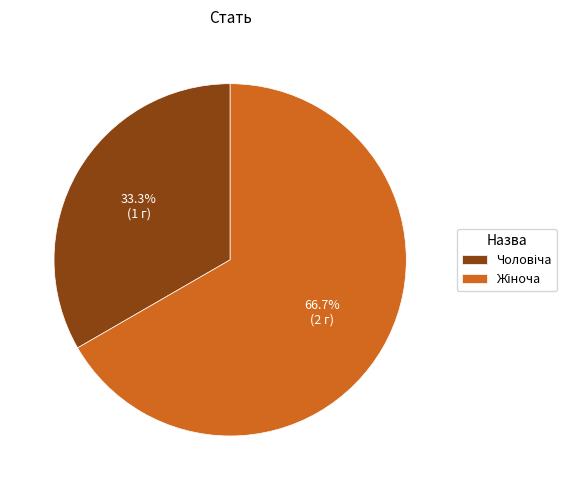

How many slices are in this pie chart?

2